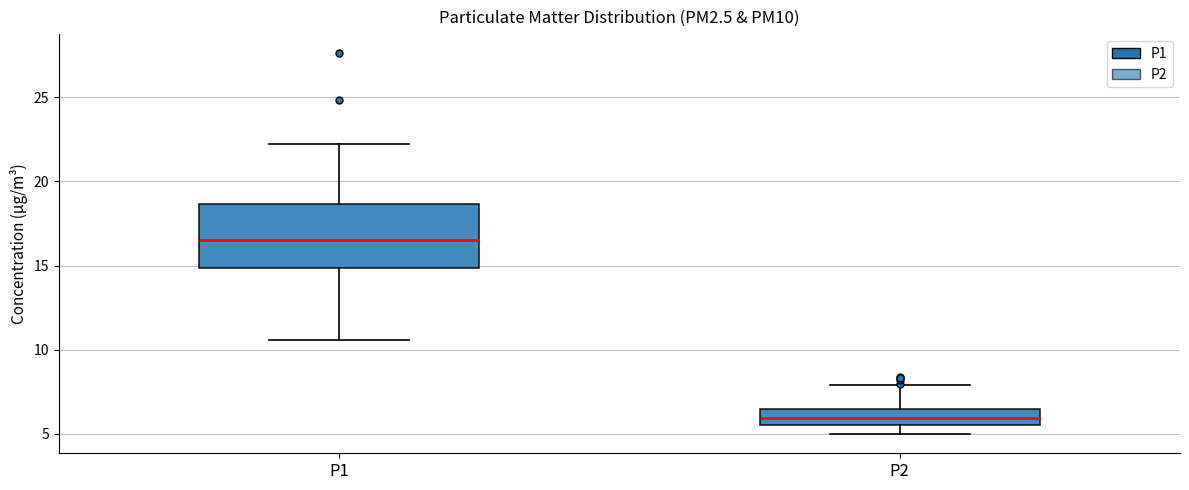

Reading left to right, read every box against the y-axis: the position of its median line, the range the box covers, and the ends of its whiskers. The values are not printed on the chart, so give them approximately, as read against the axis.

P1: median 16.5, box 15.0 to 18.5, whiskers 10.5 to 22.0
P2: median 6.0, box 5.5 to 6.5, whiskers 5.0 to 8.0